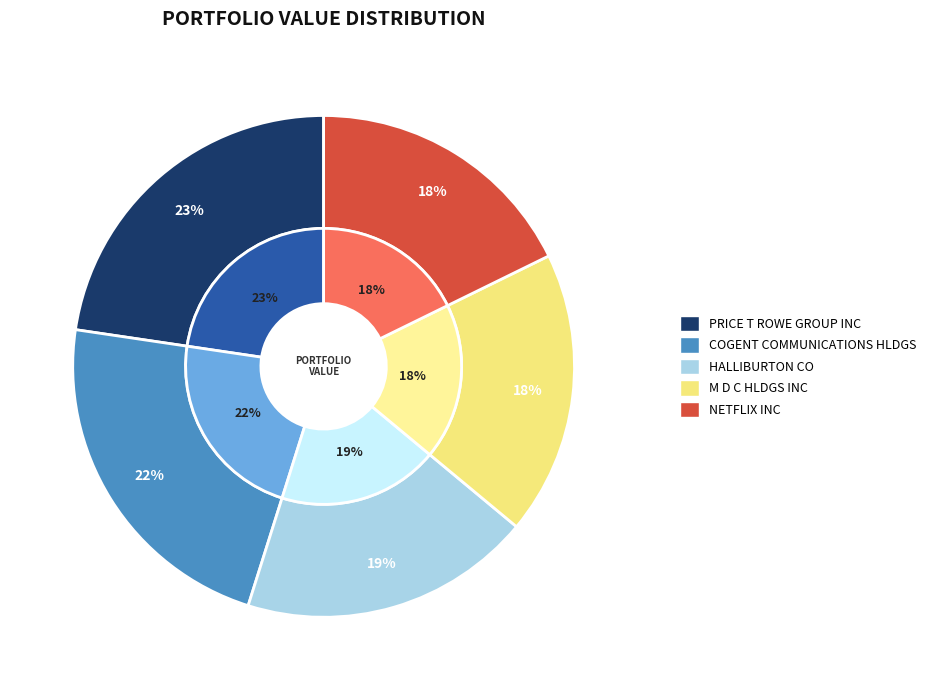

What is the change in value from PRICE T ROWE GROUP INC to HALLIBURTON CO?

-56204